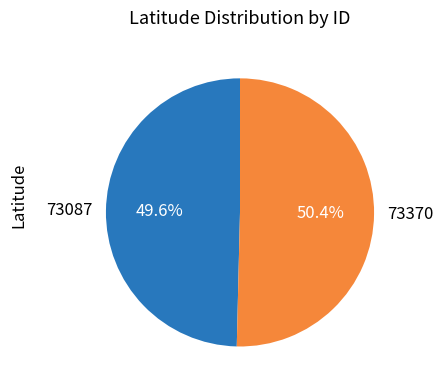

What percentage is NOT represented by 73370?

49.6%